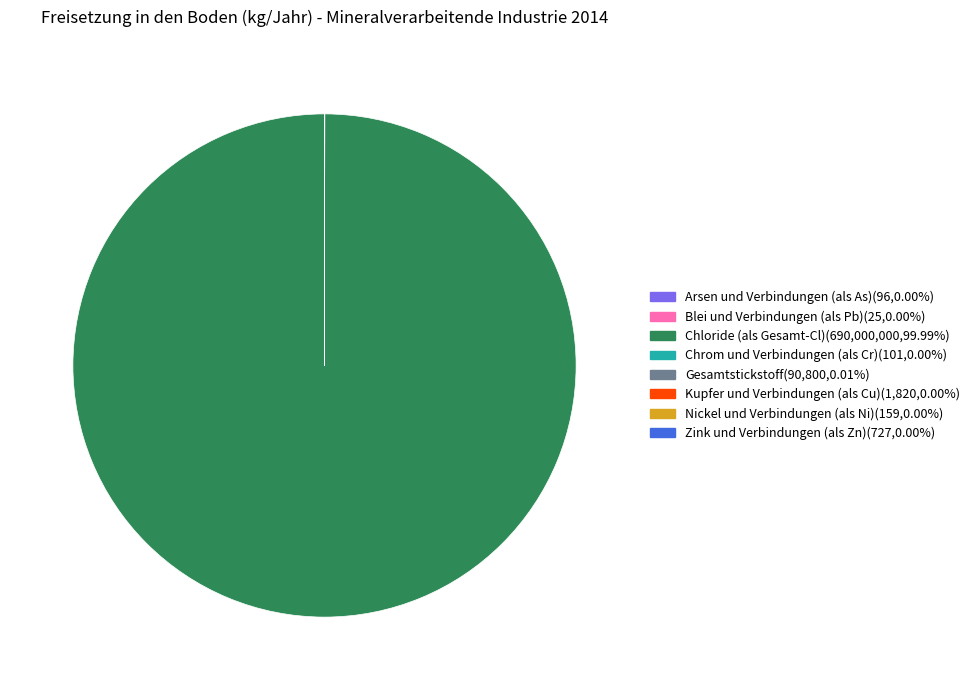

Is there a majority slice in this chart?

Yes